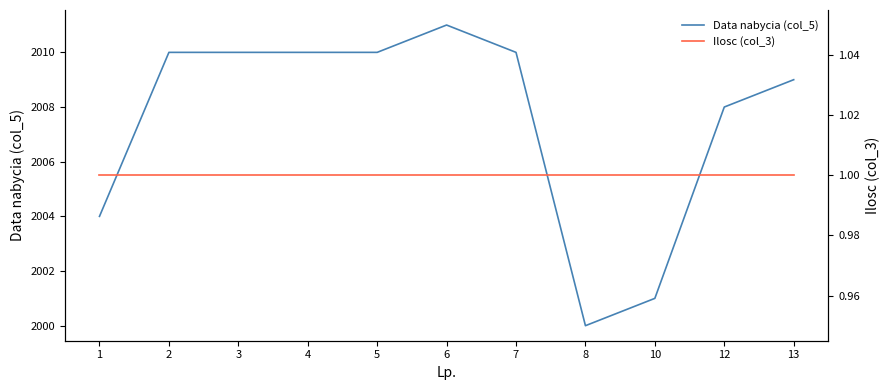

What is the maximum value for Data nabycia (col_5)?

2011